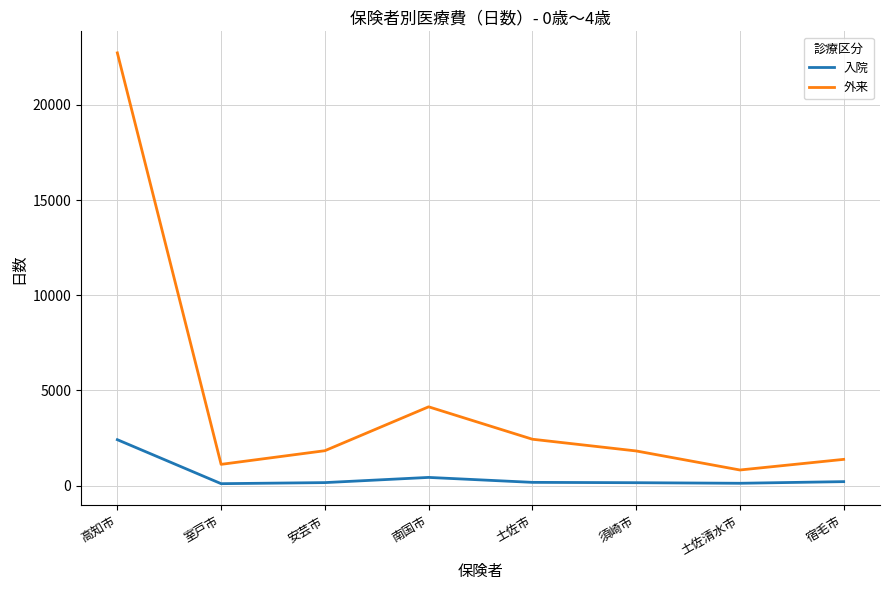

Count the number of data series in this chart.

2